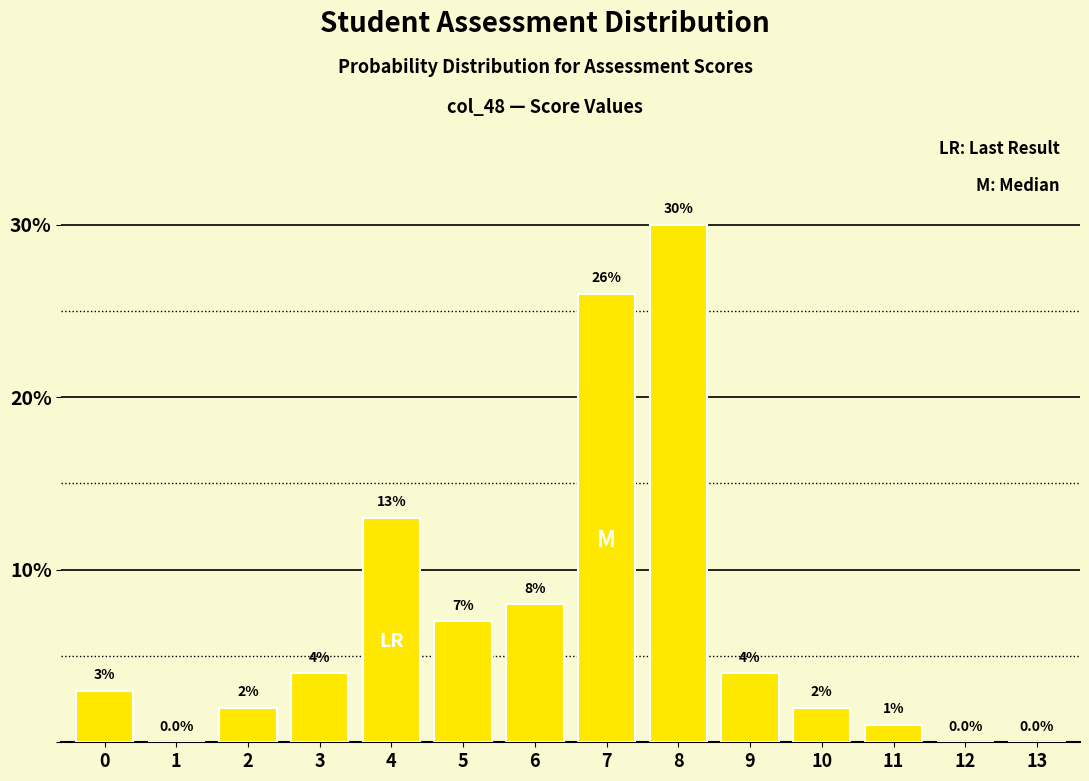

Reading left to right, list all the values displayed in this chart.

0=3.0	1=0.0	2=2.0	3=4.0	4=13.0	5=7.0	6=8.0	7=26.0	8=30.0	9=4.0	10=2.0	11=1.0	12=0.0	13=0.0